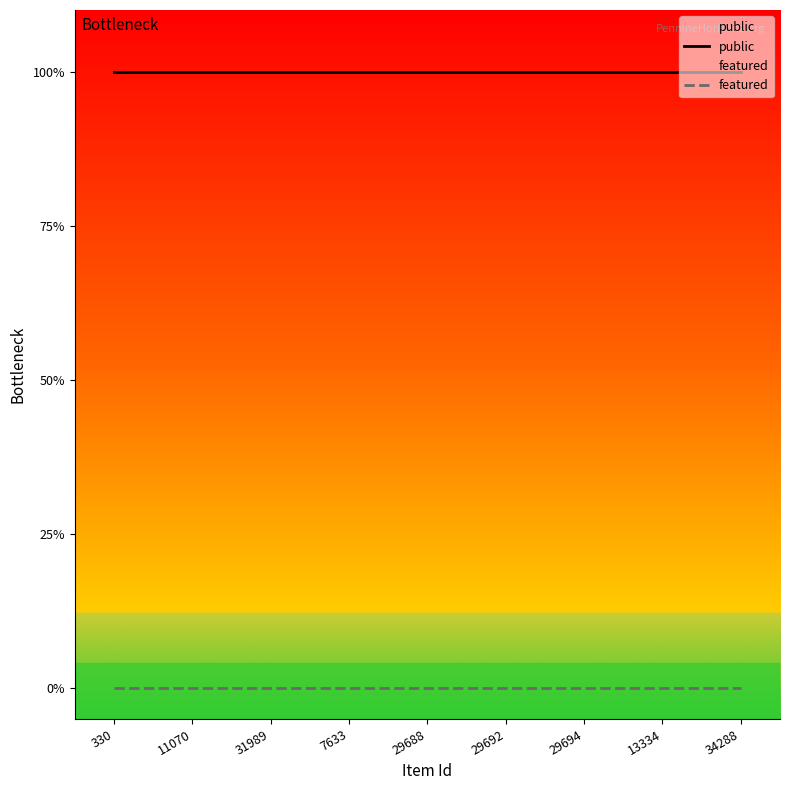

Which category has the highest value across all series?

330